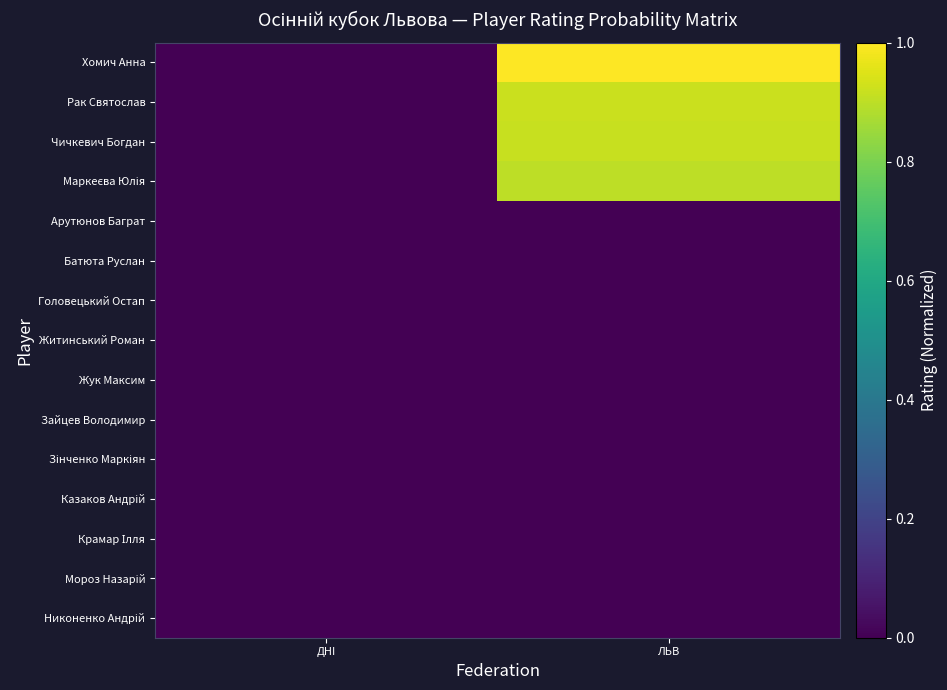

What is the total value across all series at ЛЬВ?

3.7